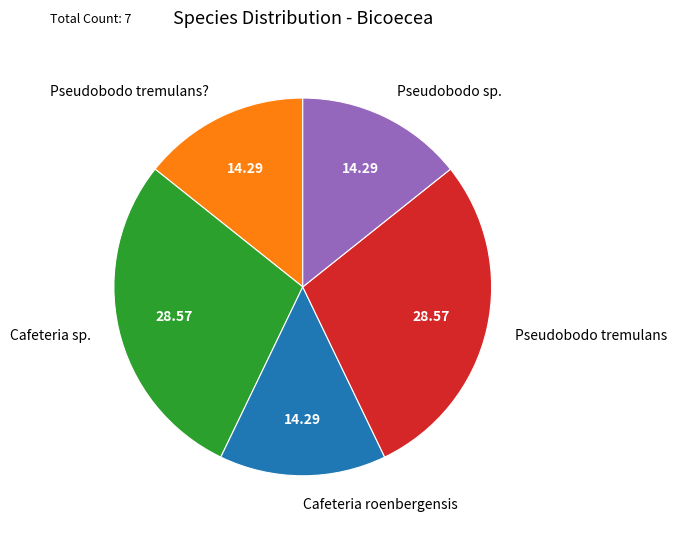

Does Cafeteria roenbergensis represent more than half of the total?

No